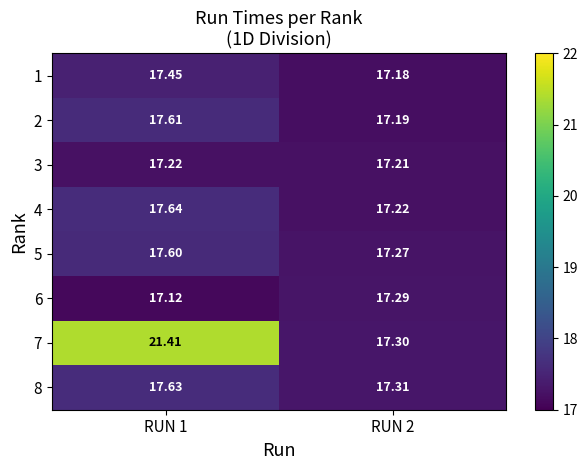

Which series has the largest range (max minus min)?

7